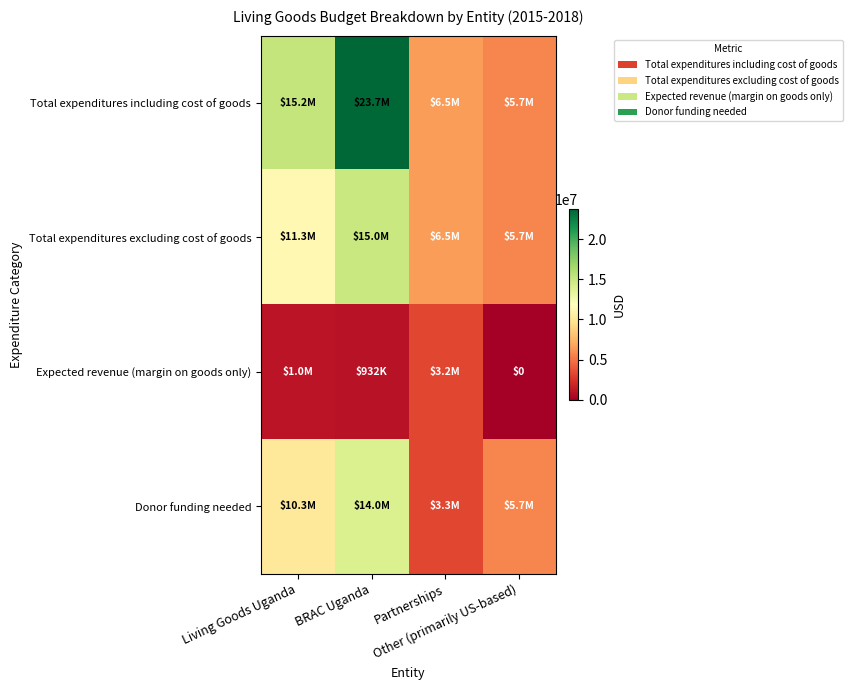

At how many categories does at least one series exceed 14648325?

2